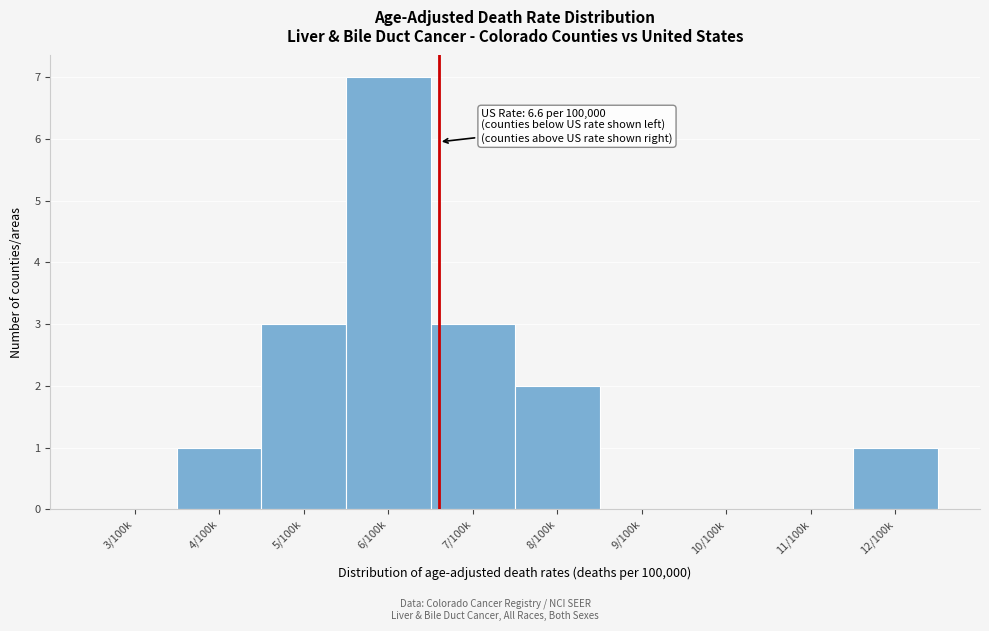

Reading left to right, extract all data points from this chart.

3/100k=0	4/100k=1	5/100k=3	6/100k=7	7/100k=3	8/100k=2	9/100k=0	10/100k=0	11/100k=0	12/100k=1